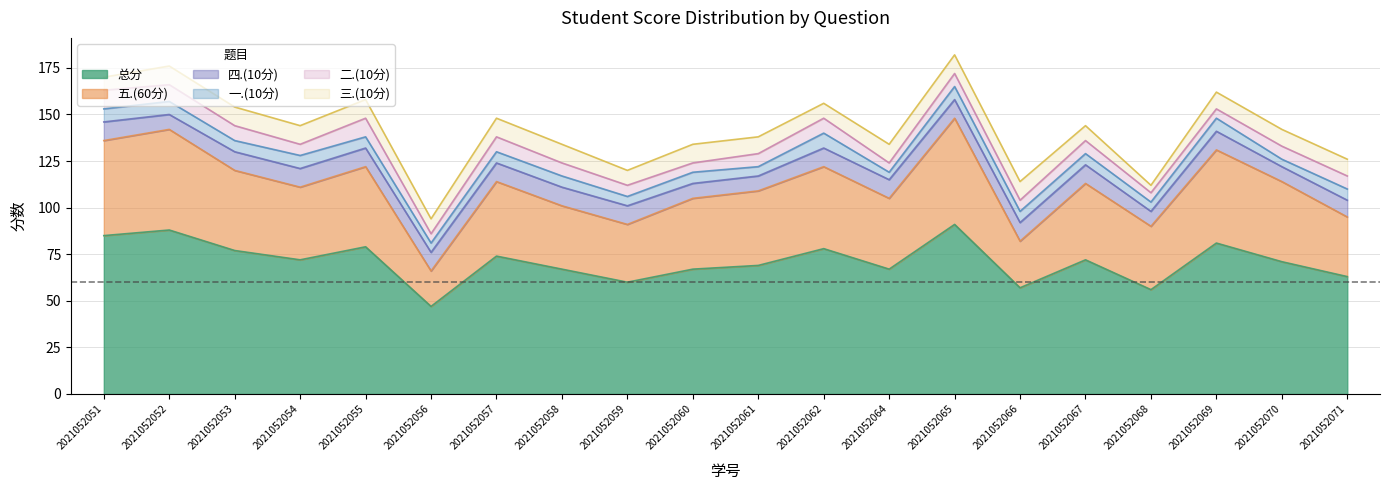

How many data points in 一.(10分) are above 6?

6